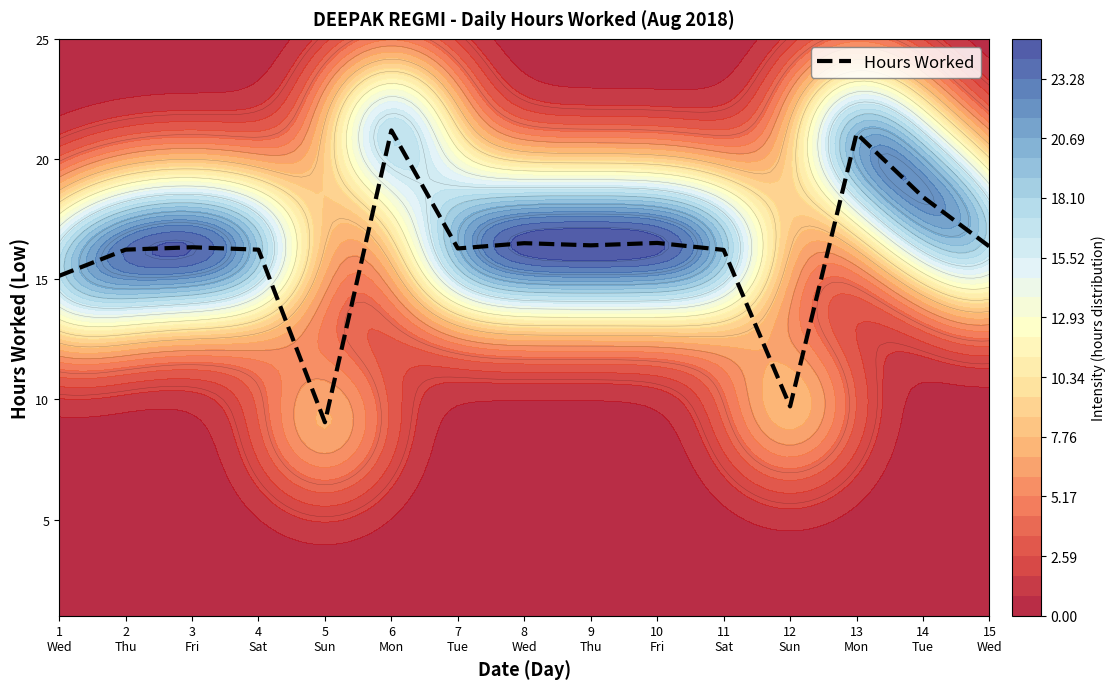

How many distinct data groups are displayed?

1